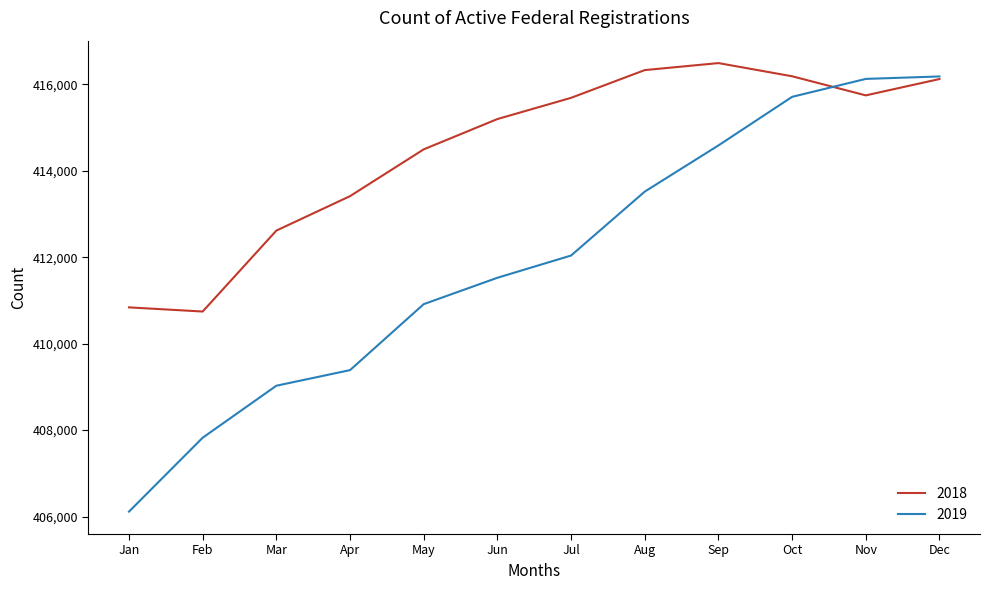

What is the difference between the maximum and minimum values in the 2018 series?

5749